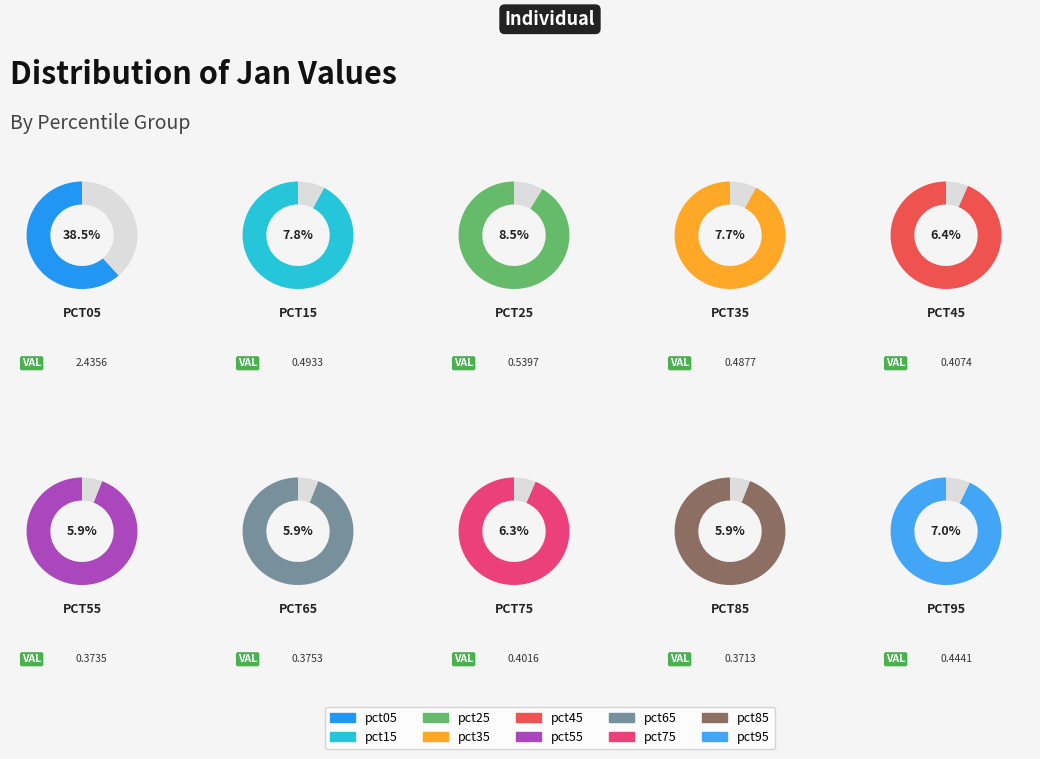

What percentage is NOT represented by pct25?

91.5%